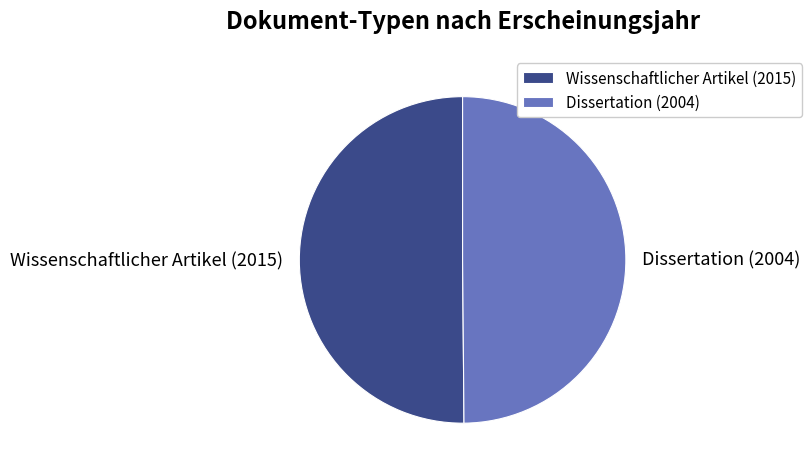

How many slices are in this pie chart?

2